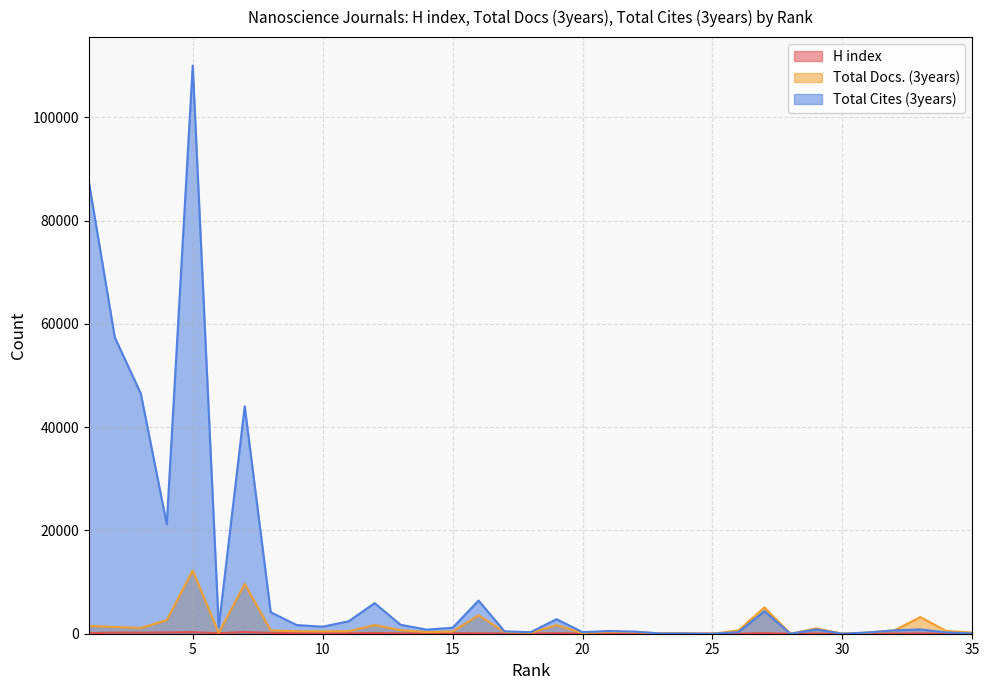

What is the maximum value shown in the chart?

110022